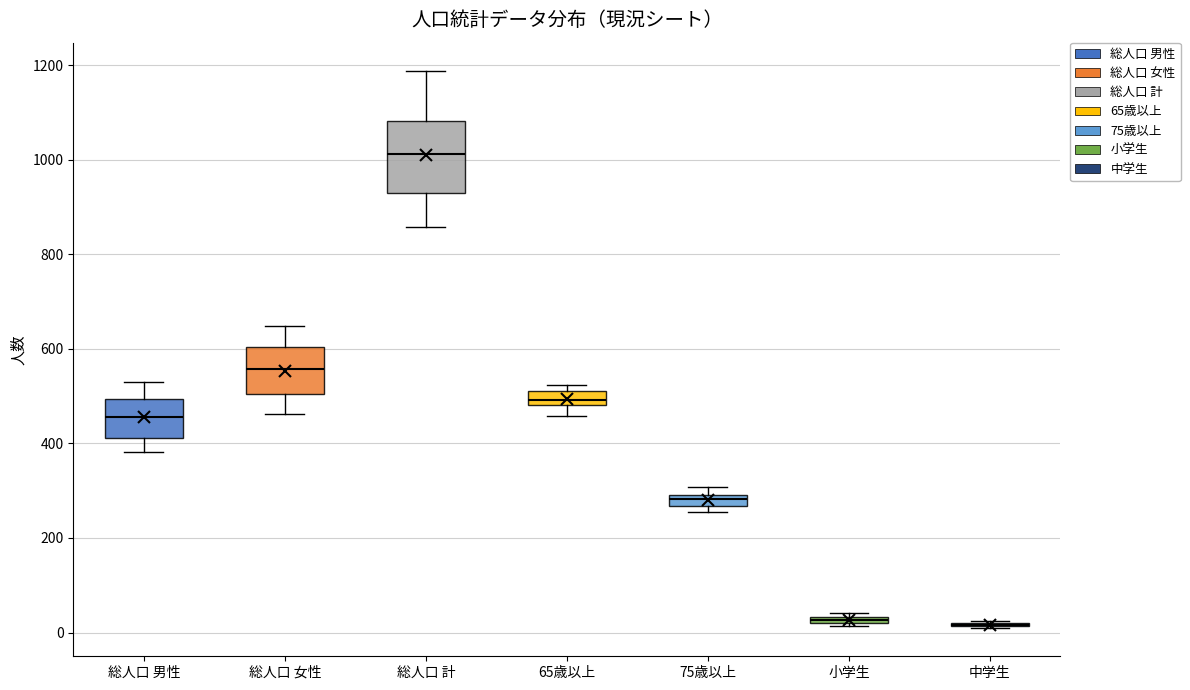

Which box is the tallest, from its lower edge to its upper edge?

総人口 計